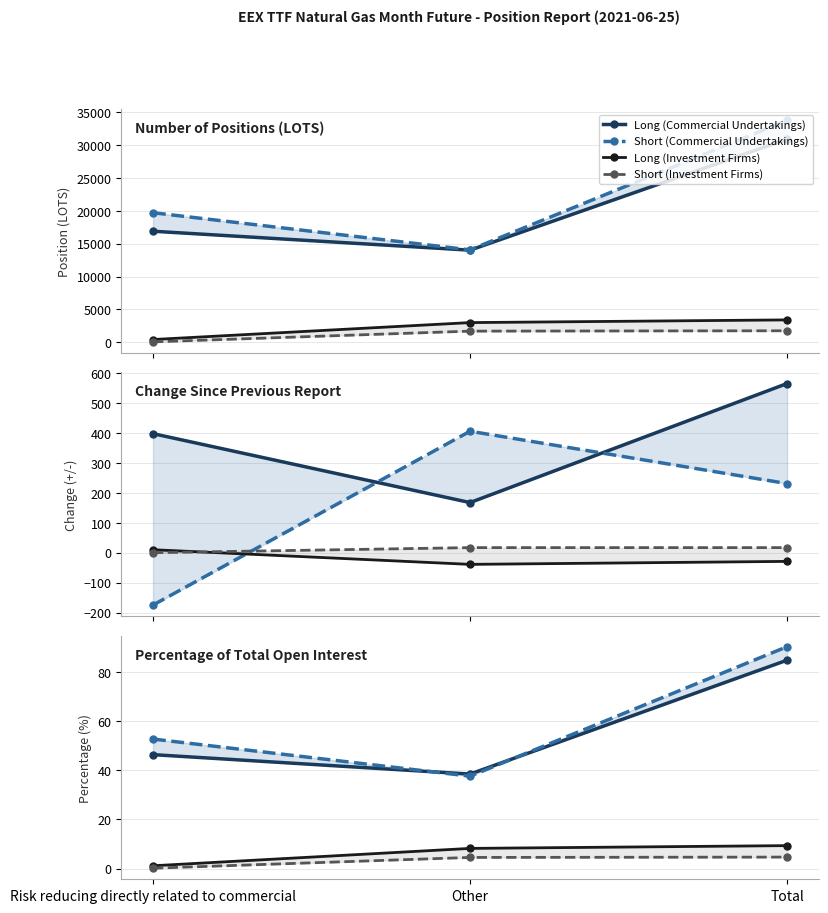

What is the difference between the Long (Investment Firms) values at Total and Risk reducing directly related to commercial?

8.2